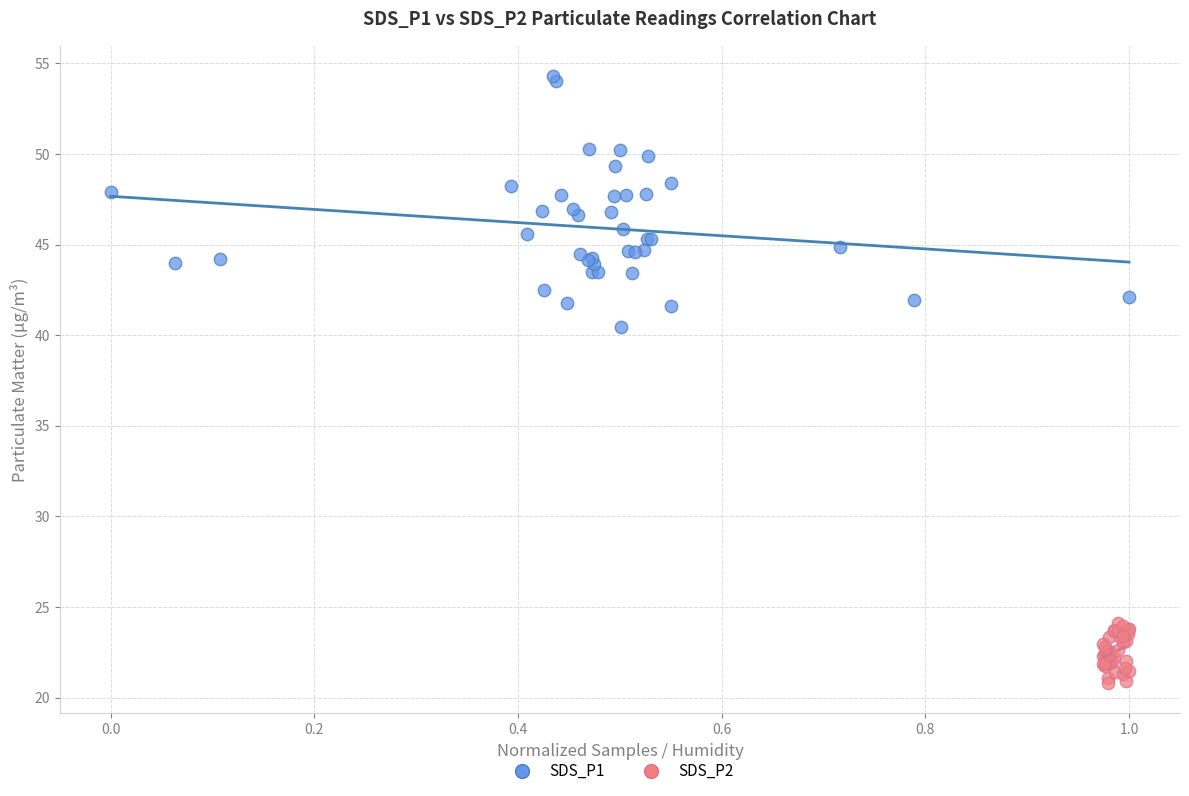

Which series contains the highest Y value?

SDS_P1